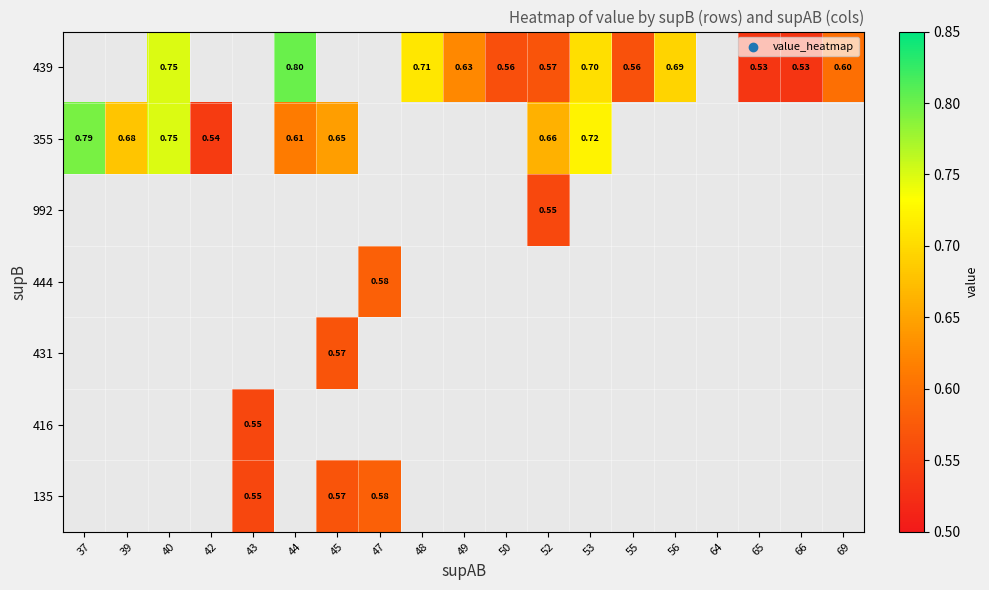

Which category has the lowest value across all series?

66